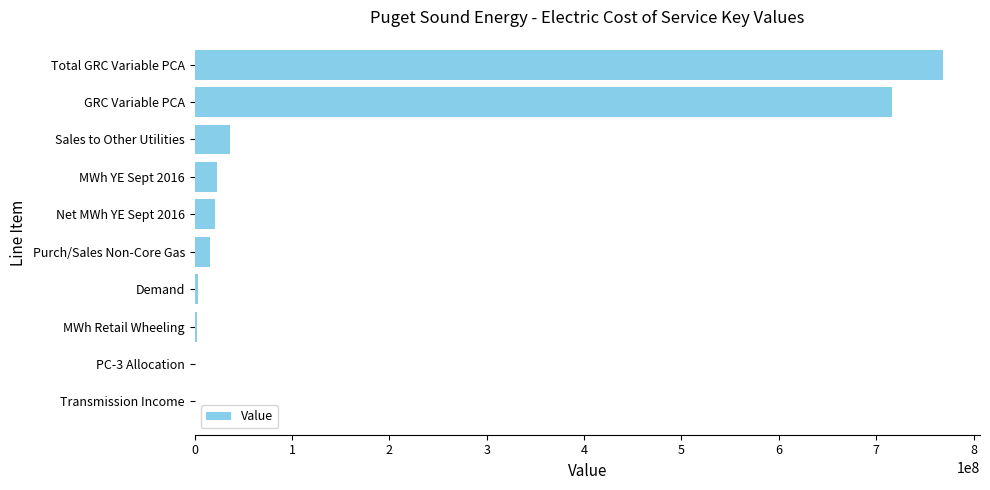

Which has a higher value, GRC Variable PCA or PC-3 Allocation?

GRC Variable PCA